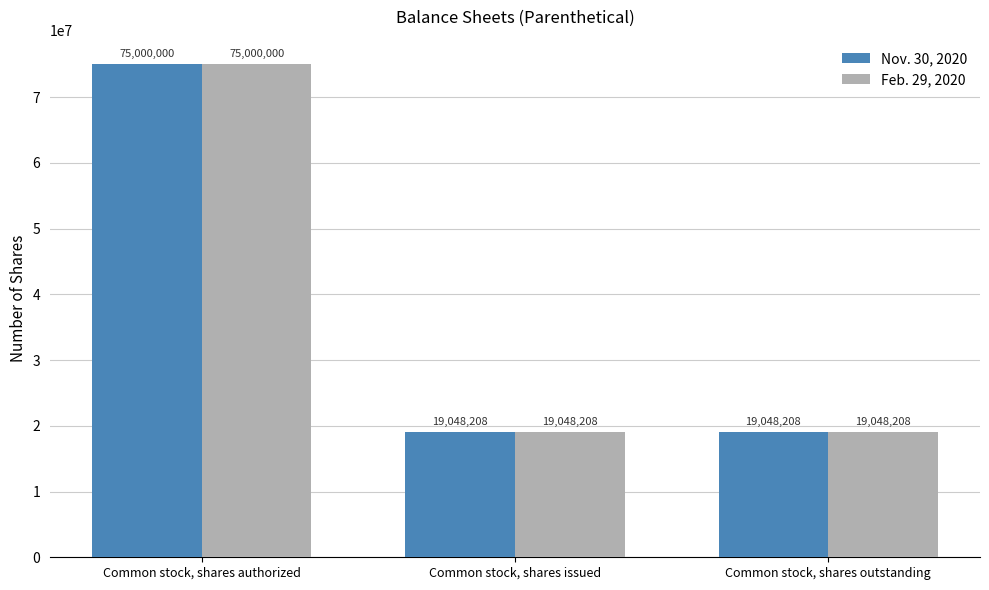

What position from the left is Common stock, shares issued?

2